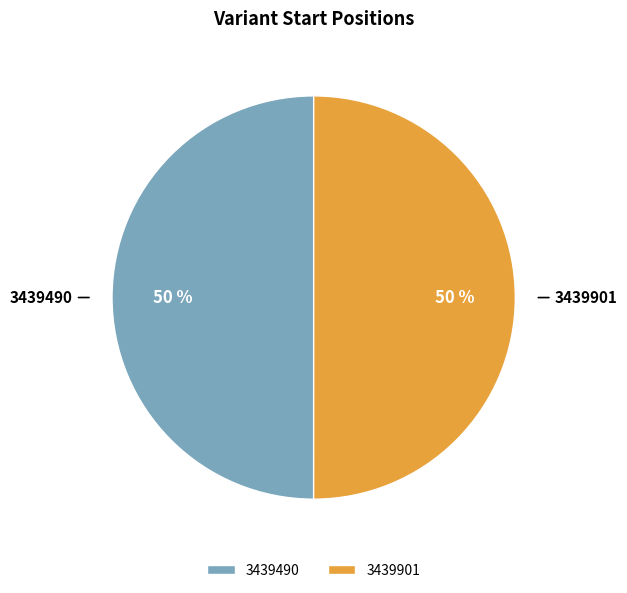

What is the ratio of the value at 3439901 to the value at 3439490?

1.0